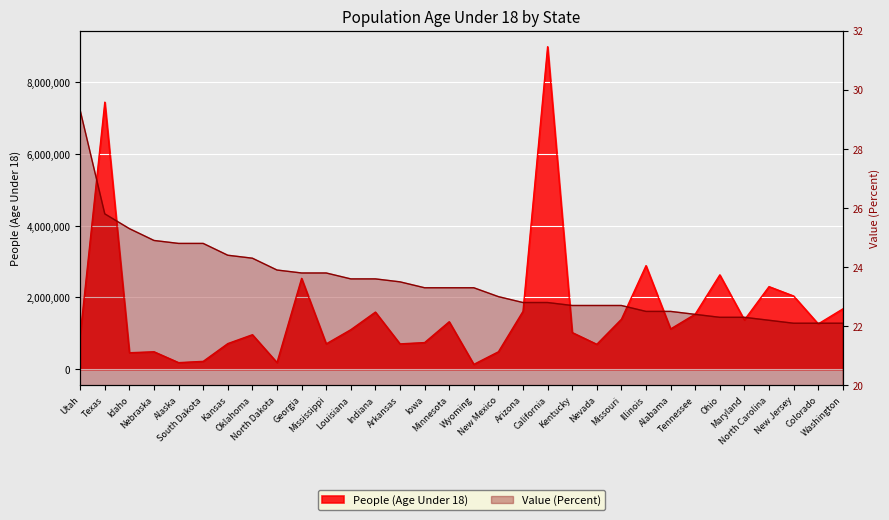

True or false: Value (Percent) has more than 0 interior local peaks.

False